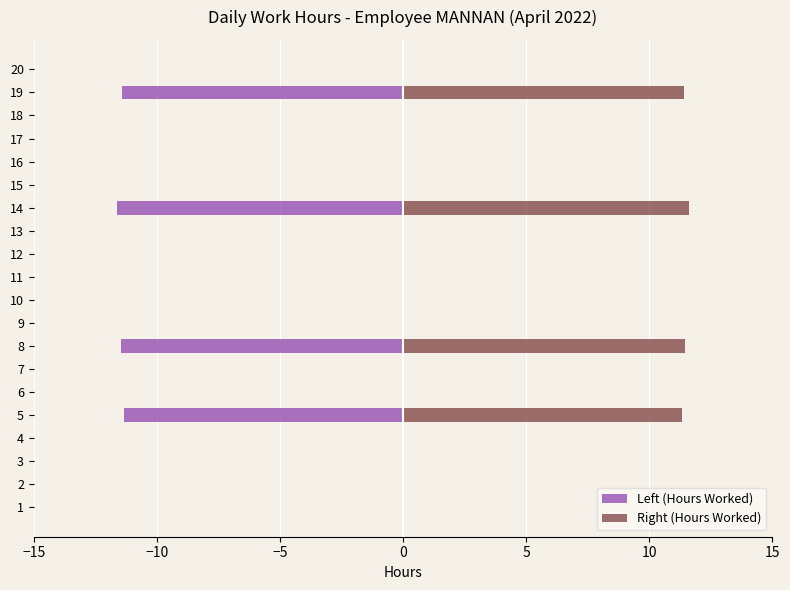

Rank the series by their maximum value, from lowest to highest.

Left (Hours Worked), Right (Hours Worked)